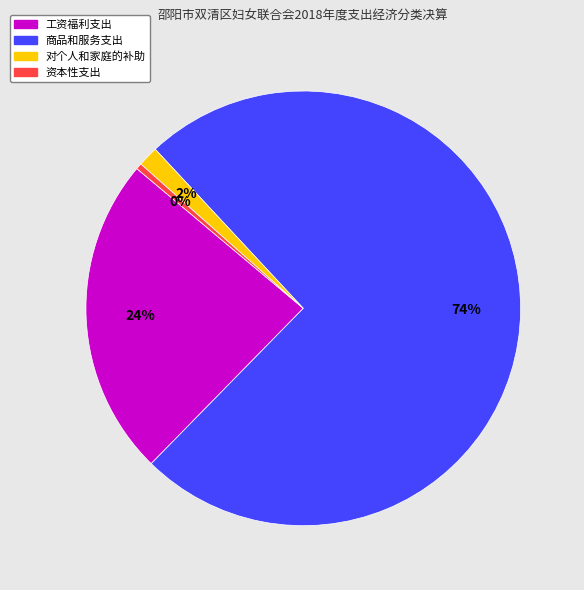

What is the smallest slice in the pie chart?

资本性支出